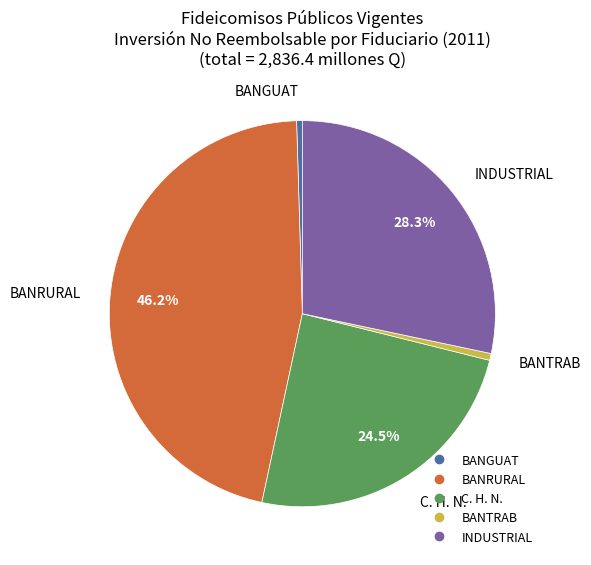

To the nearest percent, what is the difference between the largest and smallest slice percentages?

46%